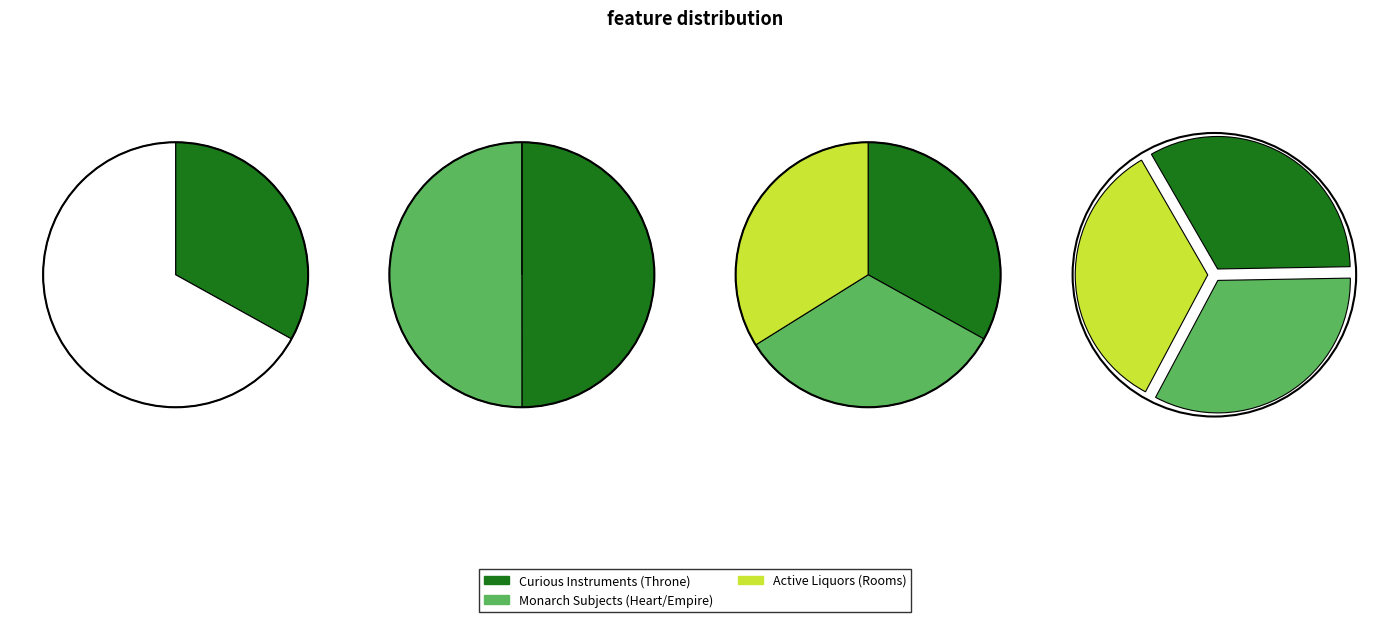

Which category has the smallest portion of the pie?

Curious Instruments (Throne)